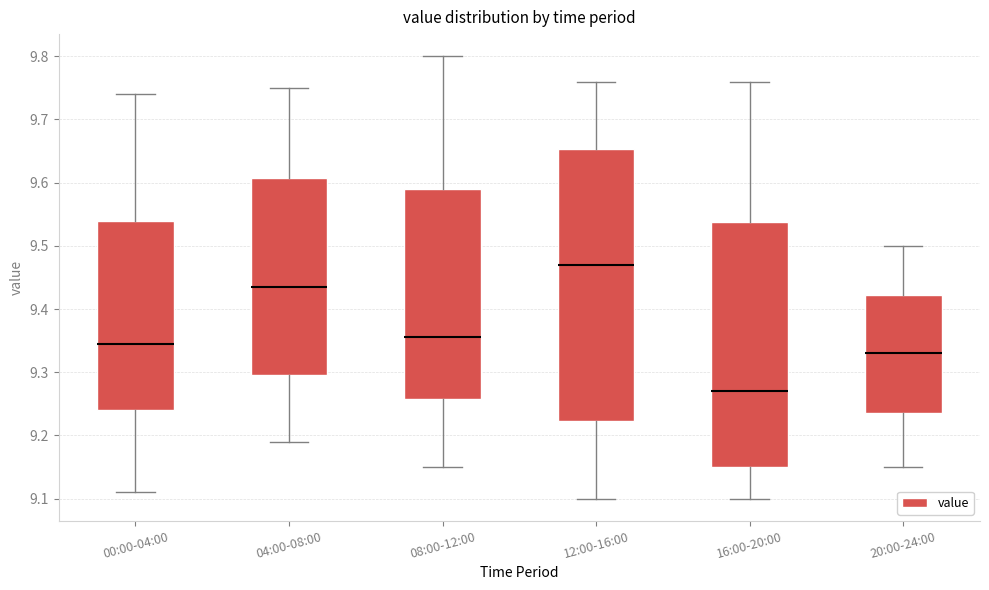

Where is the upper edge of the box for 04:00-08:00 on the y-axis? The values are not printed on the chart, so give them approximately, as read against the axis.

9.61